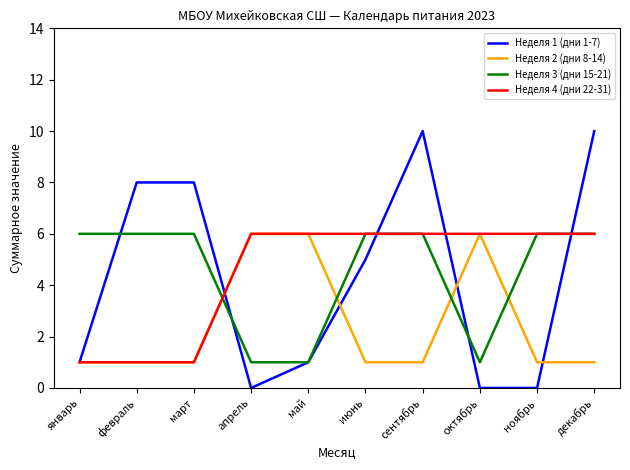

The value of Неделя 3 (дни 15-21) at январь is 6. True or false?

True